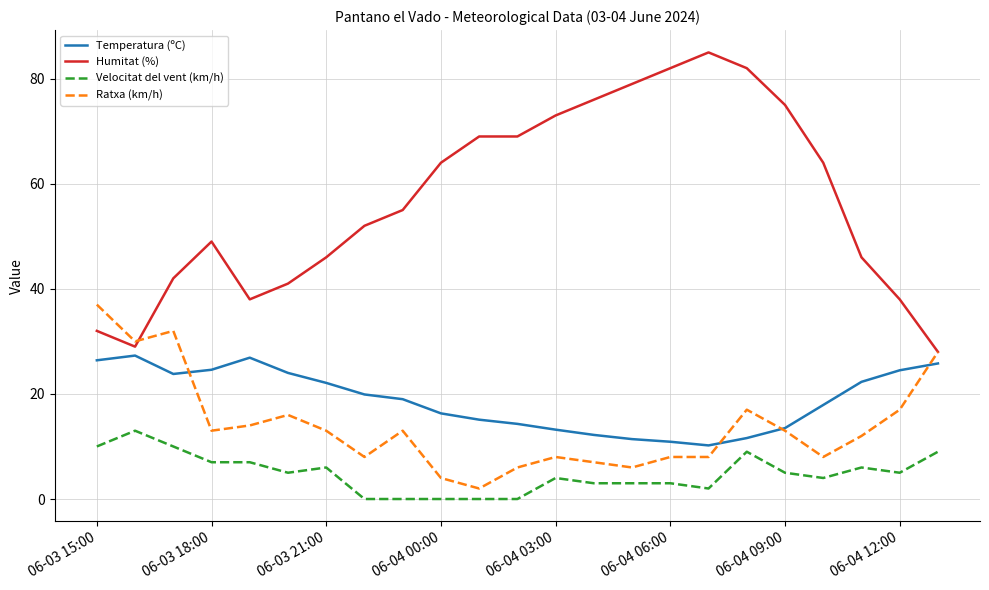

What is the average value of the Humitat (%) series?

57.1